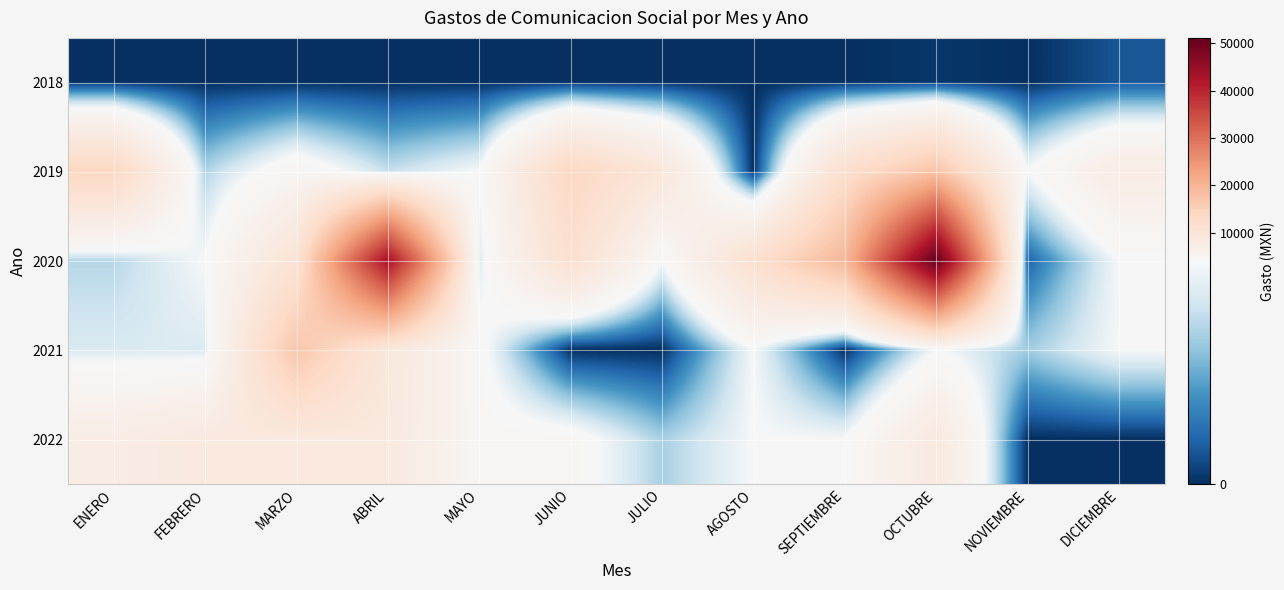

At which category does the chart reach its peak across all series?

OCTUBRE